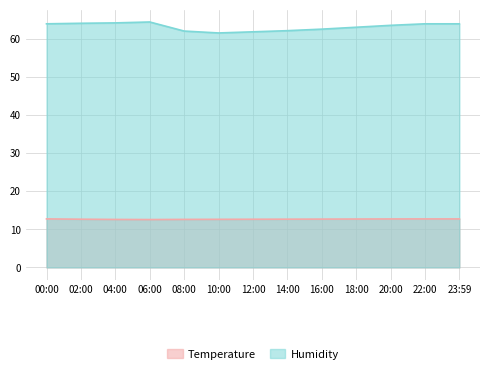

What position from the right is 04:00?

11